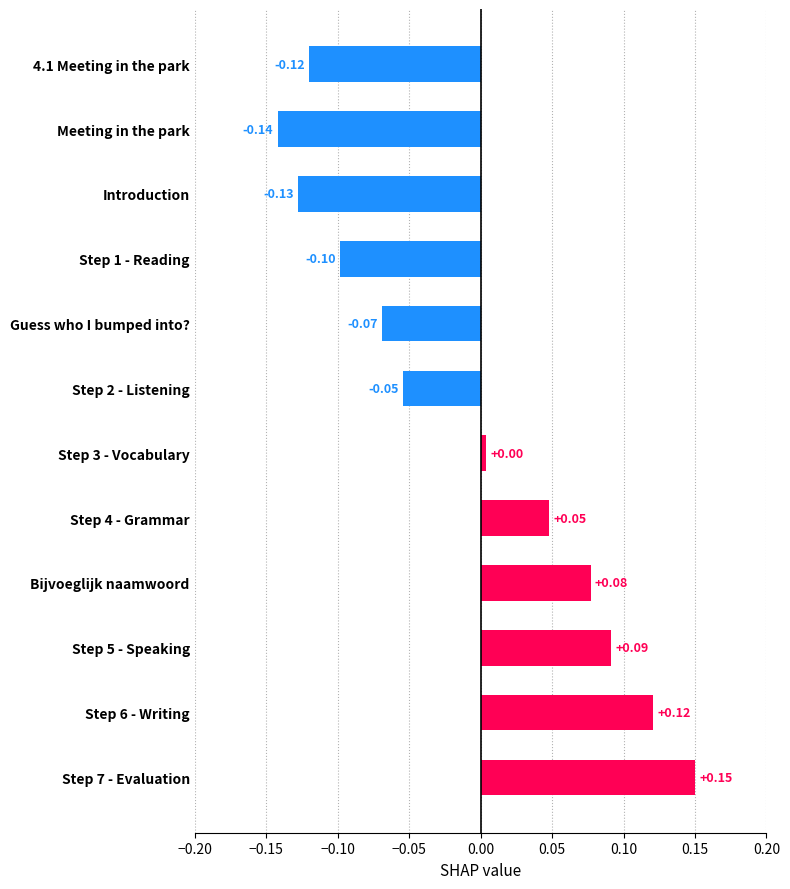

Rank the categories by value from lowest to highest.

Meeting in the park, Introduction, 4.1 Meeting in the park, Step 1 - Reading, Guess who I bumped into?, Step 2 - Listening, Step 3 - Vocabulary, Step 4 - Grammar, Bijvoeglijk naamwoord, Step 5 - Speaking, Step 6 - Writing, Step 7 - Evaluation